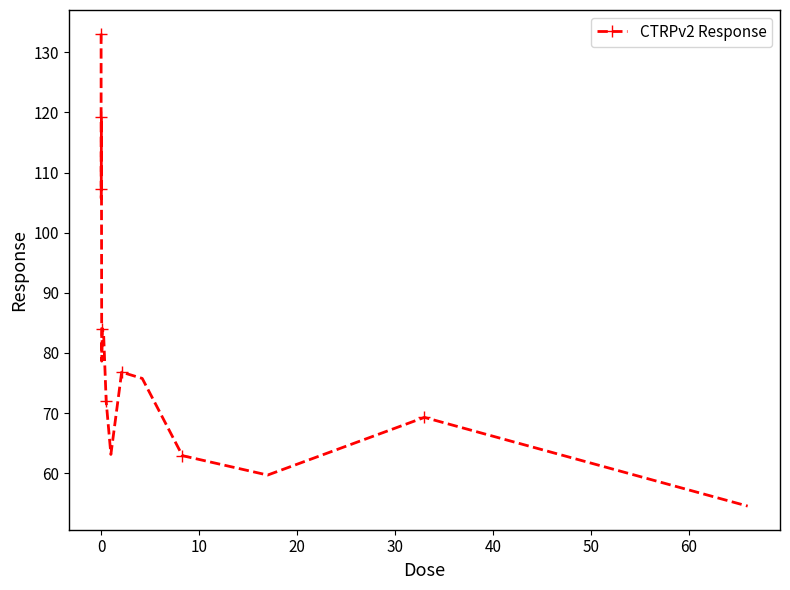

How many lines are shown in the chart?

1